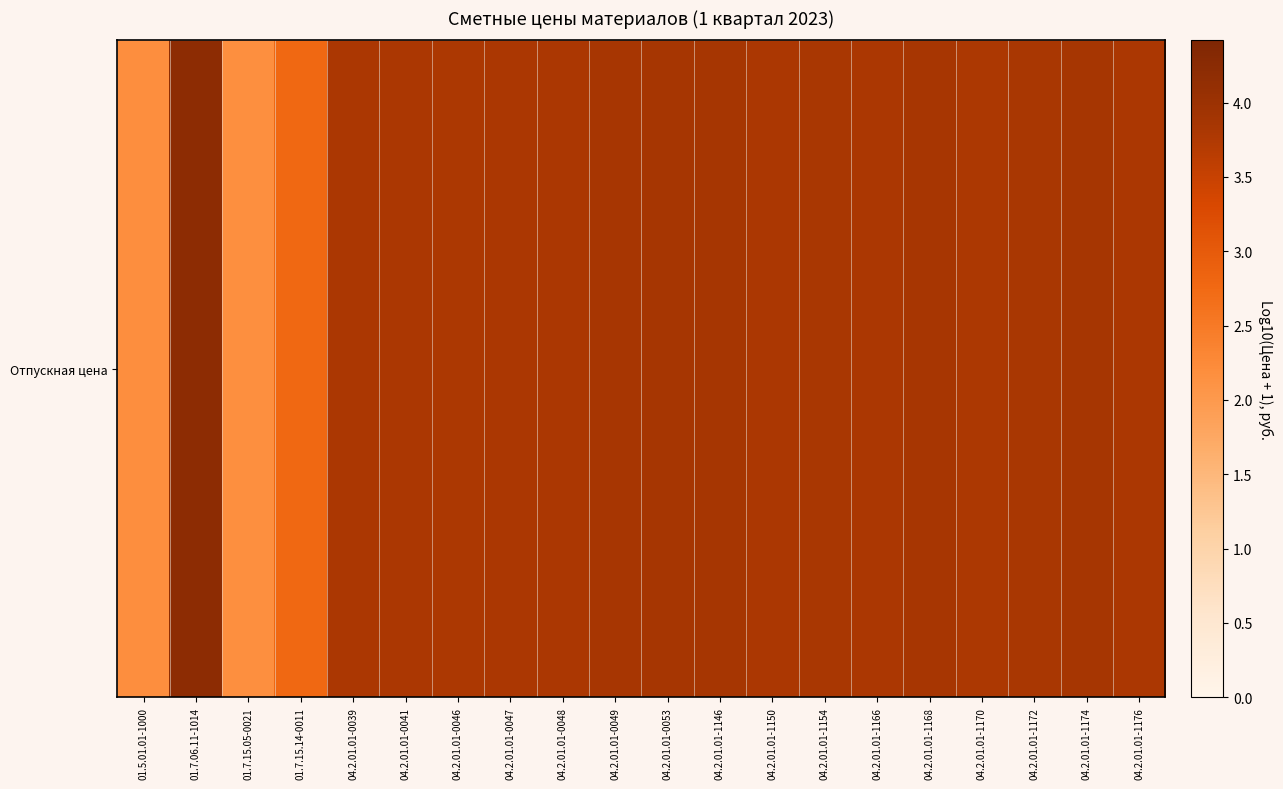

Reading right to left, list all the values displayed in this chart.

3.8	3.9	3.8	3.8	3.8	3.8	3.8	3.8	3.9	3.9	3.8	3.8	3.8	3.8	3.8	3.8	2.8	2.2	4.2	2.2